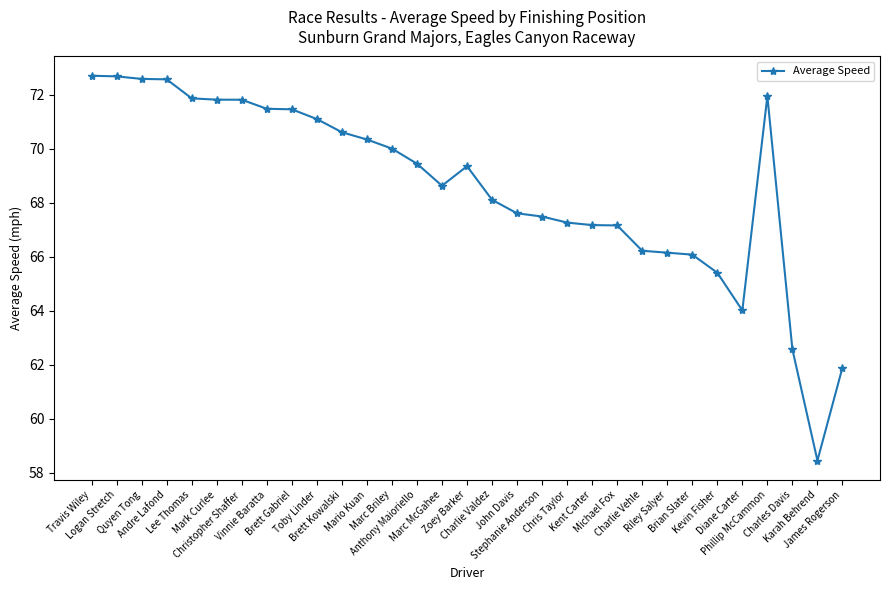

What is the difference between the second highest and second lowest values?

10.8